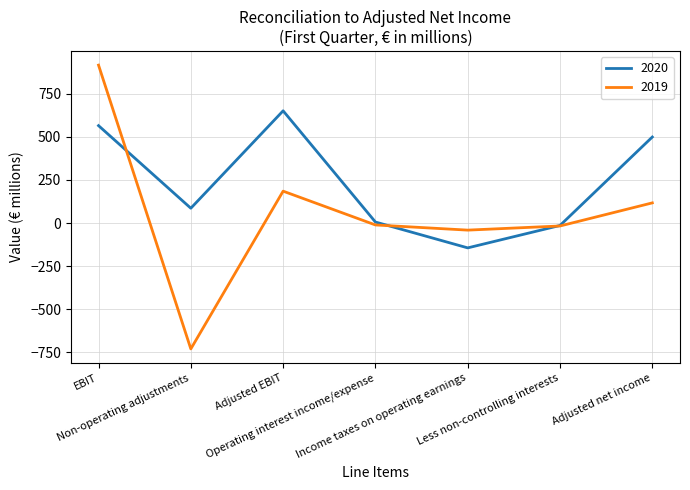

Is the value of 2020 at Non-operating adjustments greater than the value of 2019 at Less non-controlling interests?

Yes